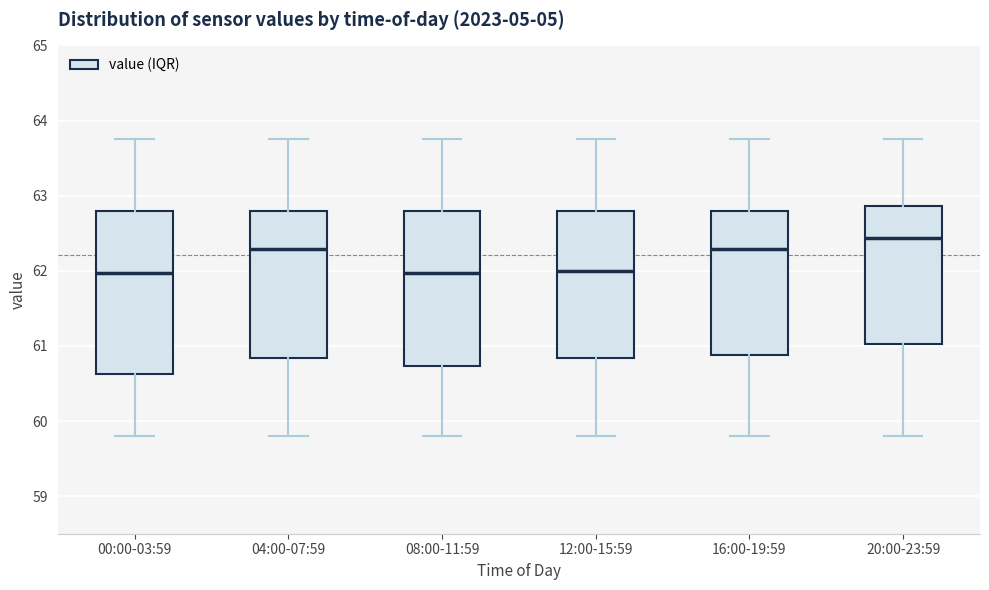

Reading left to right, read every box against the y-axis: the position of its median line, the range the box covers, and the ends of its whiskers. The values are not printed on the chart, so give them approximately, as read against the axis.

00:00-03:59: median 62.0, box 60.6 to 62.8, whiskers 59.8 to 63.8
04:00-07:59: median 62.3, box 60.8 to 62.8, whiskers 59.8 to 63.8
08:00-11:59: median 62.0, box 60.7 to 62.8, whiskers 59.8 to 63.8
12:00-15:59: median 62.0, box 60.8 to 62.8, whiskers 59.8 to 63.8
16:00-19:59: median 62.3, box 60.9 to 62.8, whiskers 59.8 to 63.8
20:00-23:59: median 62.4, box 61.0 to 62.9, whiskers 59.8 to 63.8